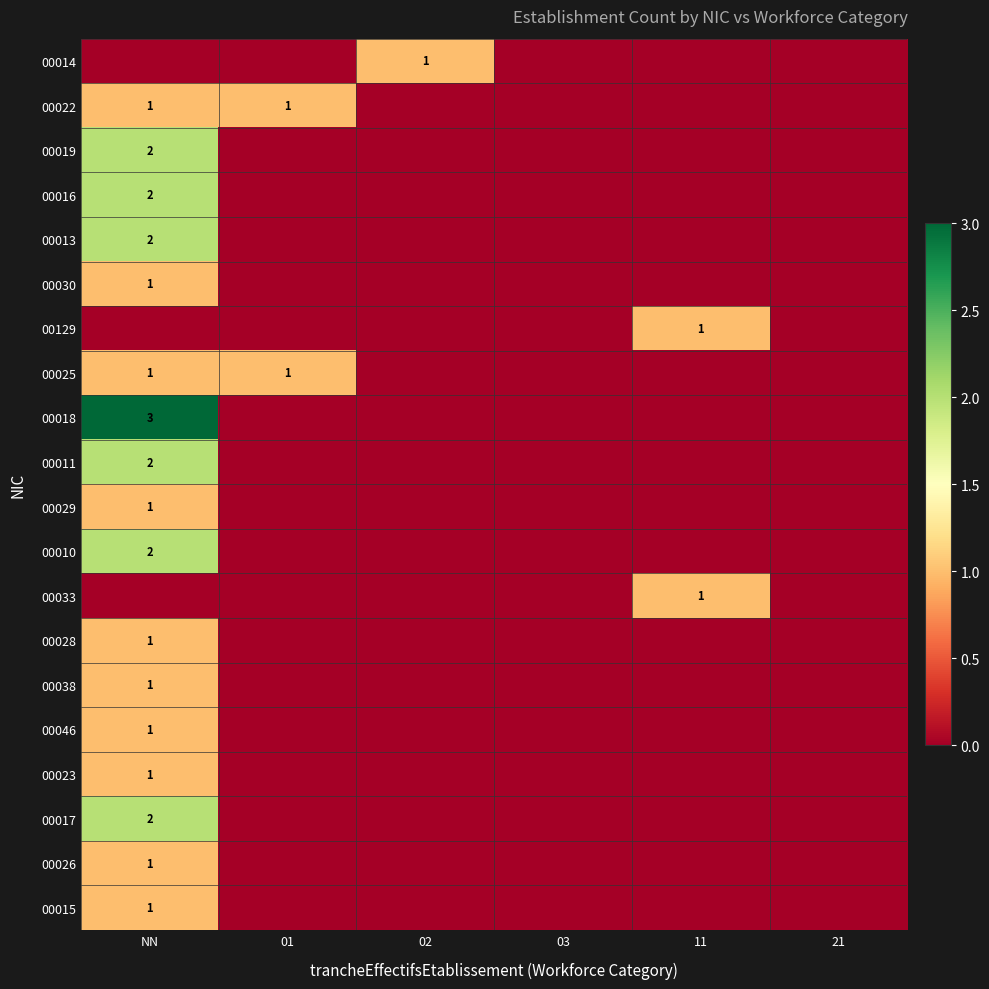

Is it true that 00016 equals 2 at NN?

True